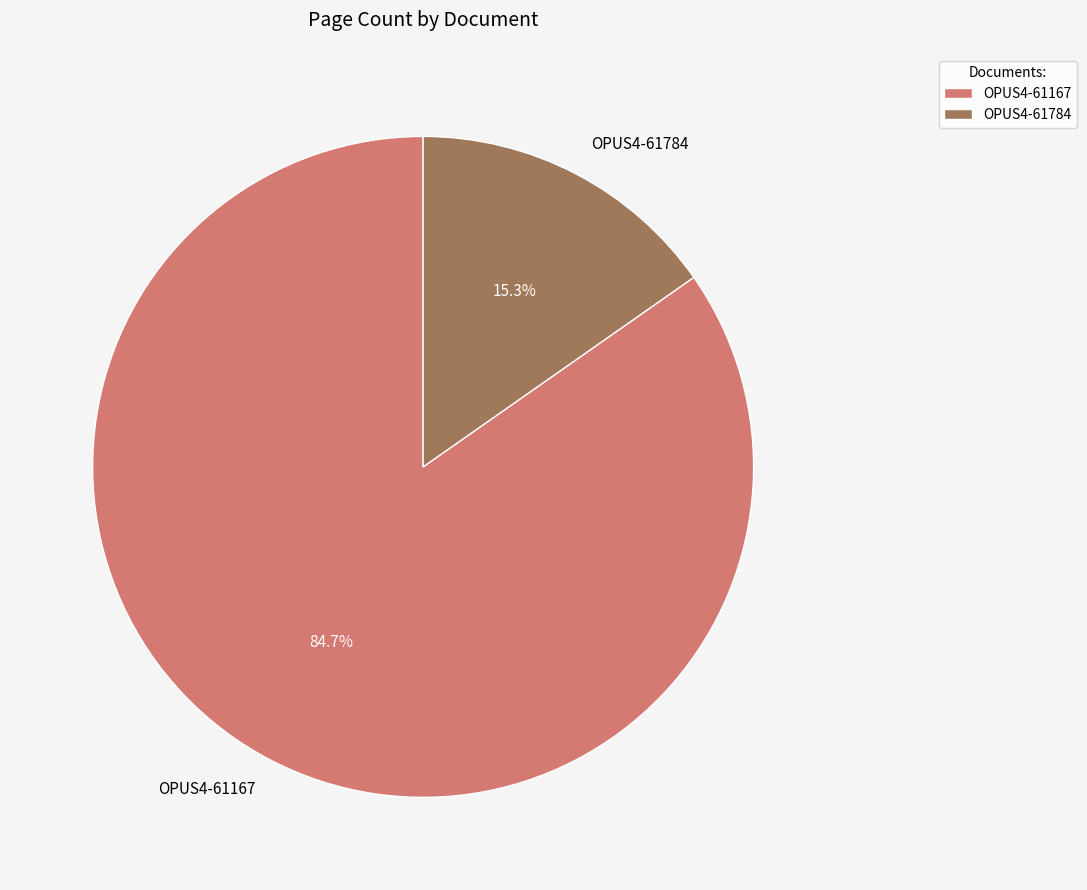

Combined, what portion of the pie is OPUS4-61167 and OPUS4-61784?

100.0%